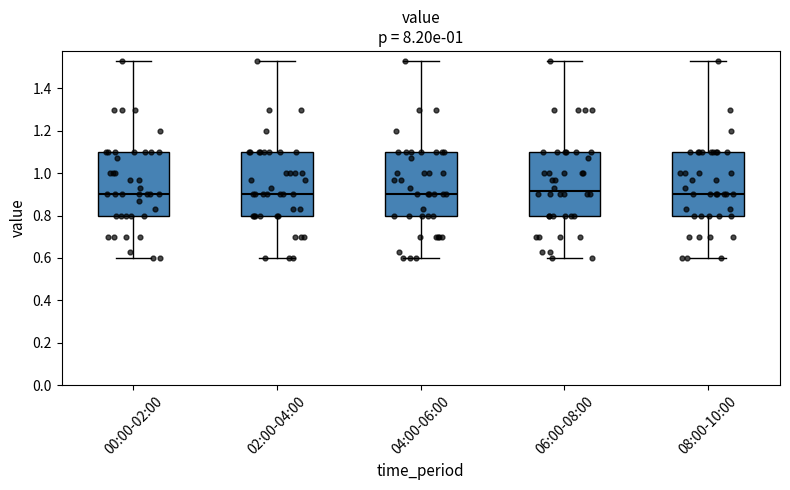

Reading left to right, read every box against the y-axis: the position of its median line, the range the box covers, and the ends of its whiskers. The values are not printed on the chart, so give them approximately, as read against the axis.

00:00-02:00: median 0.90, box 0.80 to 1.10, whiskers 0.60 to 1.54
02:00-04:00: median 0.90, box 0.80 to 1.10, whiskers 0.60 to 1.54
04:00-06:00: median 0.90, box 0.80 to 1.10, whiskers 0.60 to 1.54
06:00-08:00: median 0.92, box 0.80 to 1.10, whiskers 0.60 to 1.54
08:00-10:00: median 0.90, box 0.80 to 1.10, whiskers 0.60 to 1.54